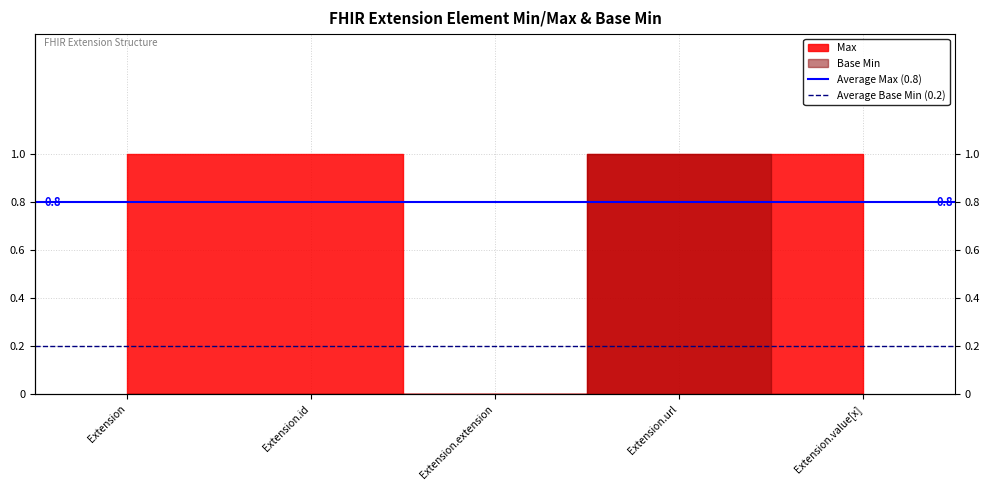

List the series in order of their overall mean, lowest first.

Average Base Min (0.2), Average Max (0.8)